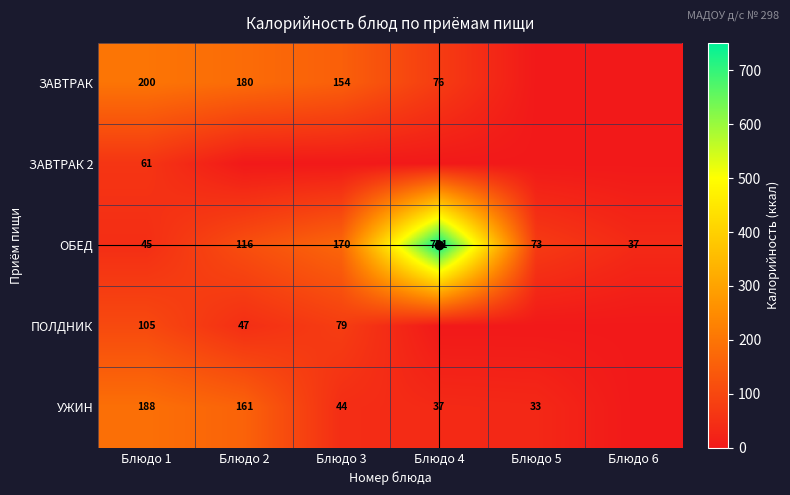

Which category has the lowest value in the ЗАВТРАК series?

Блюдо 5